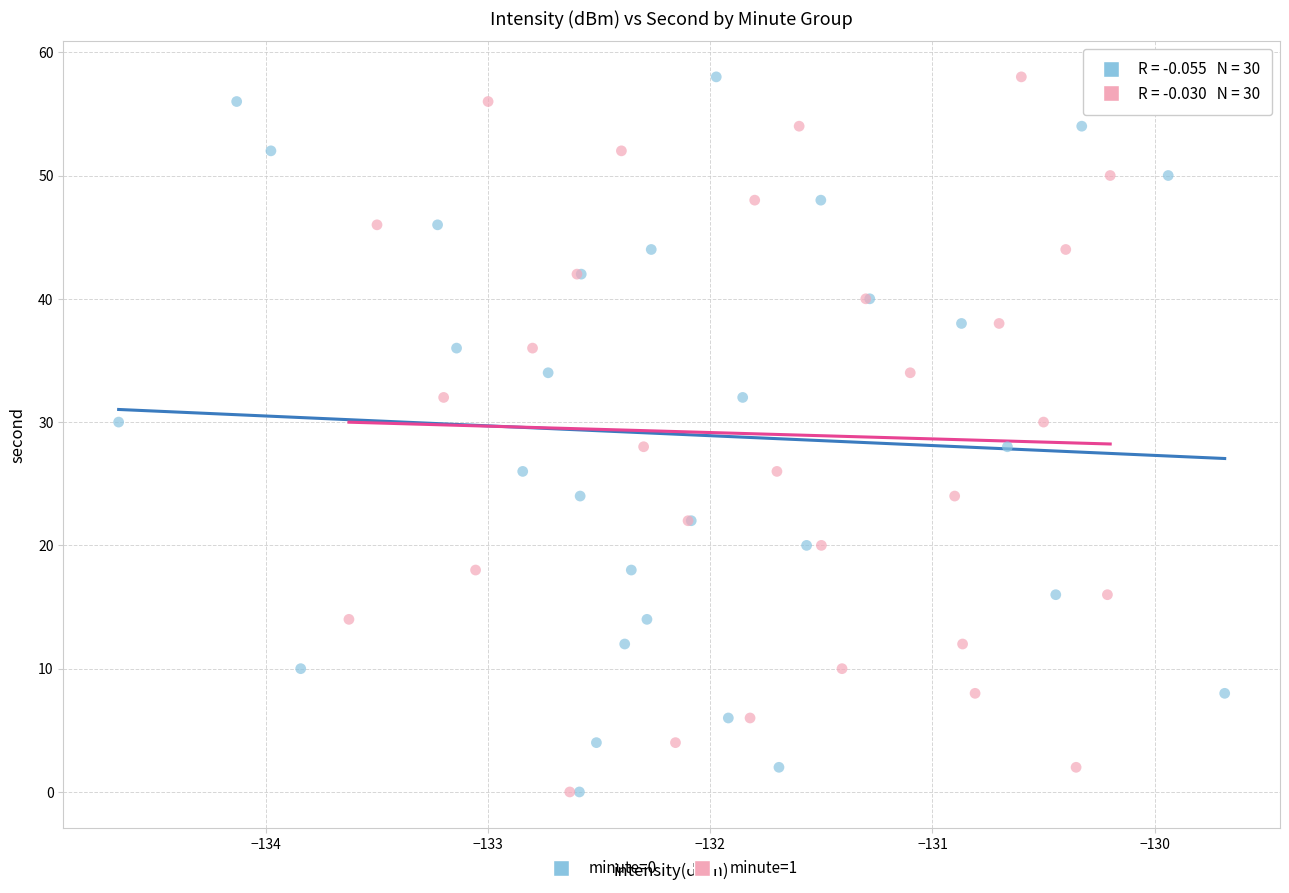

What are all the series names shown in the legend?

minute=0, minute=1